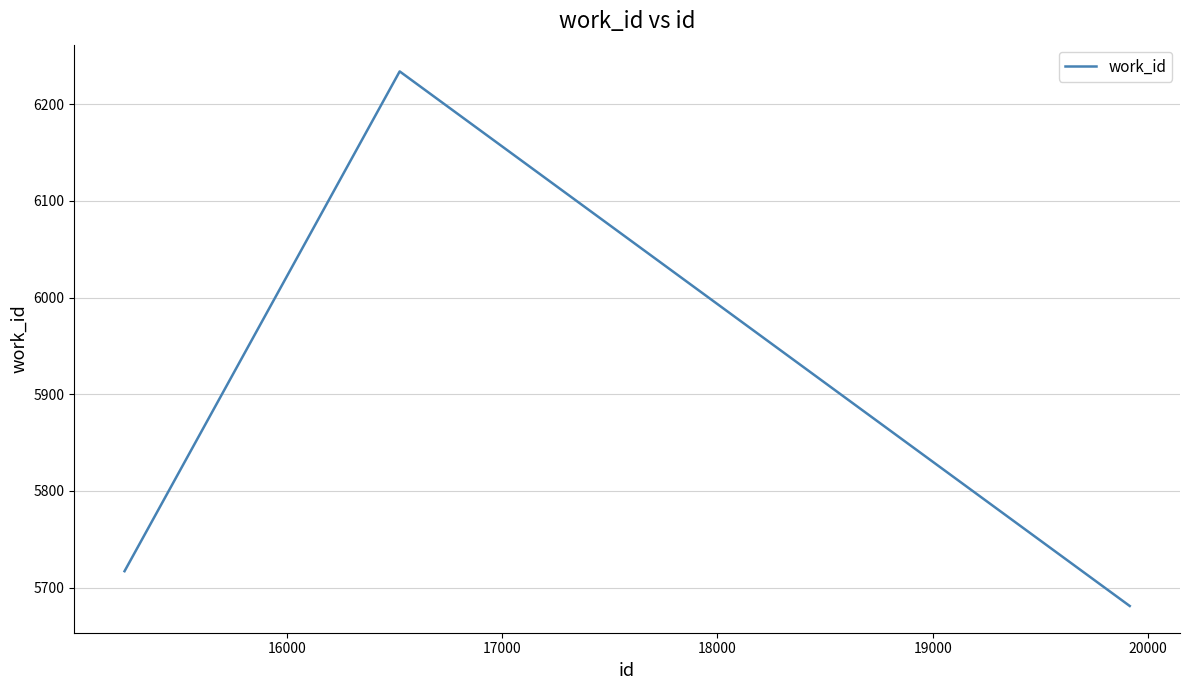

What is the sum of all values?

17632